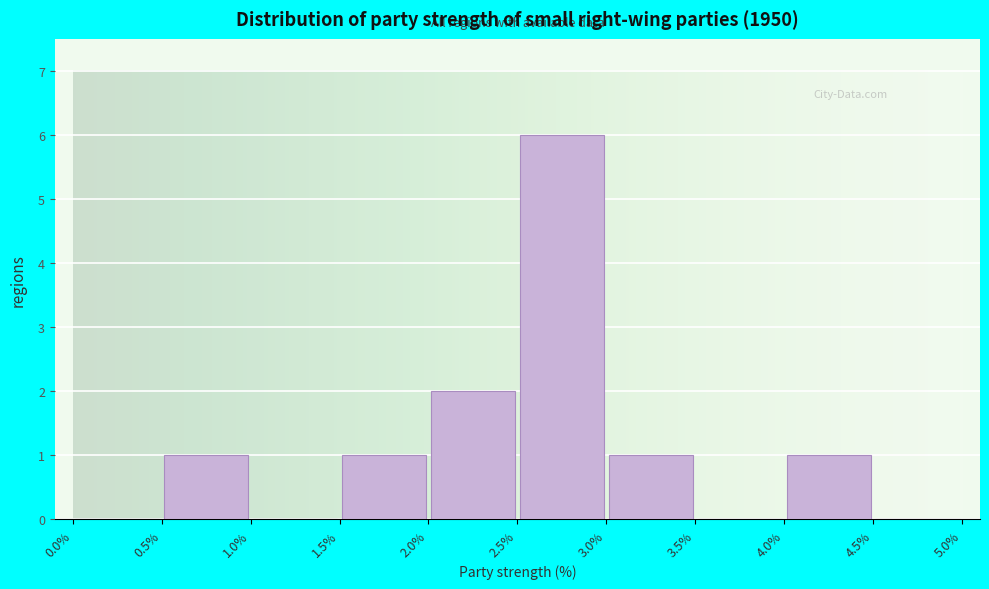

Reading left to right, transcribe this chart: for each bar, give the range it covers on the x-axis and its height. The values are not printed on the chart, so give them approximately, as read against the axis.

0.0% to 0.5%: 0
0.5% to 1.0%: 1
1.0% to 1.5%: 0
1.5% to 2.0%: 1
2.0% to 2.5%: 2
2.5% to 3.0%: 6
3.0% to 3.5%: 1
3.5% to 4.0%: 0
4.0% to 4.5%: 1
4.5% to 5.0%: 0